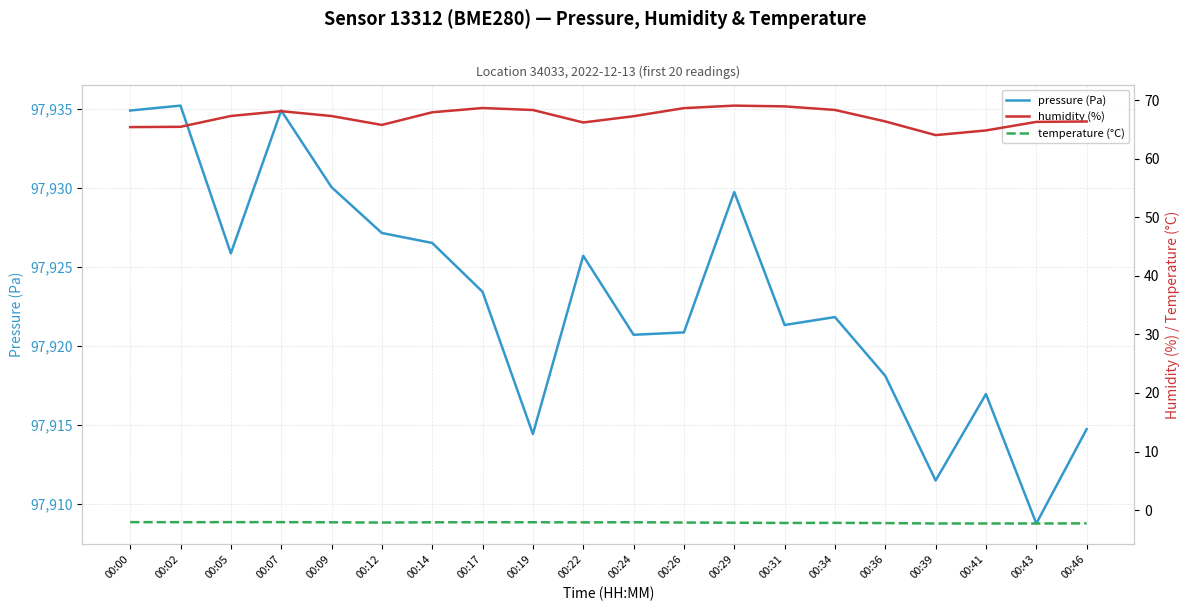

The pressure (Pa) series shows 97926.5 at 00:14. True or false?

True